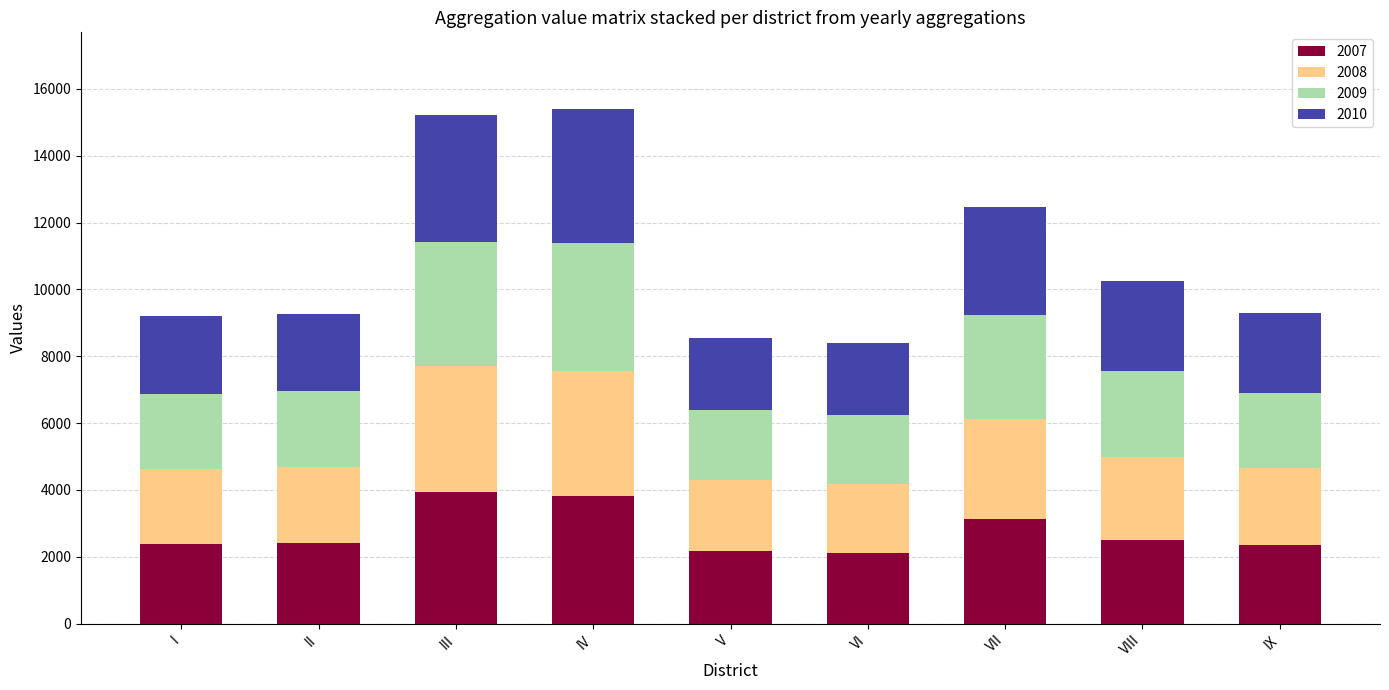

The value of 2007 at VII is 3125. True or false?

True